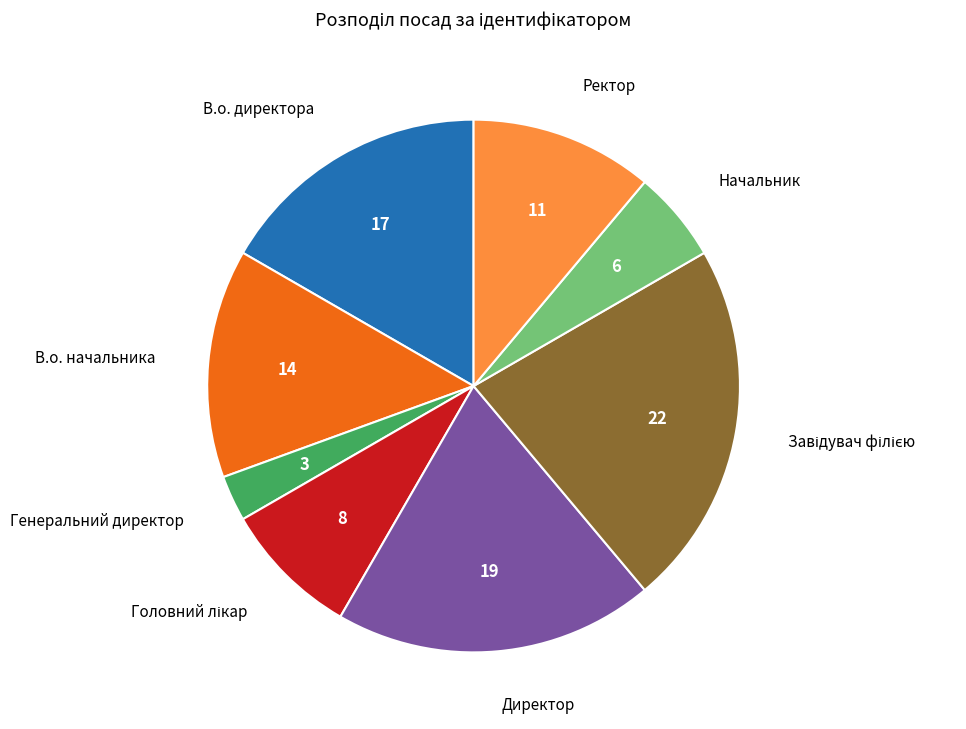

Does any single category account for the majority?

No